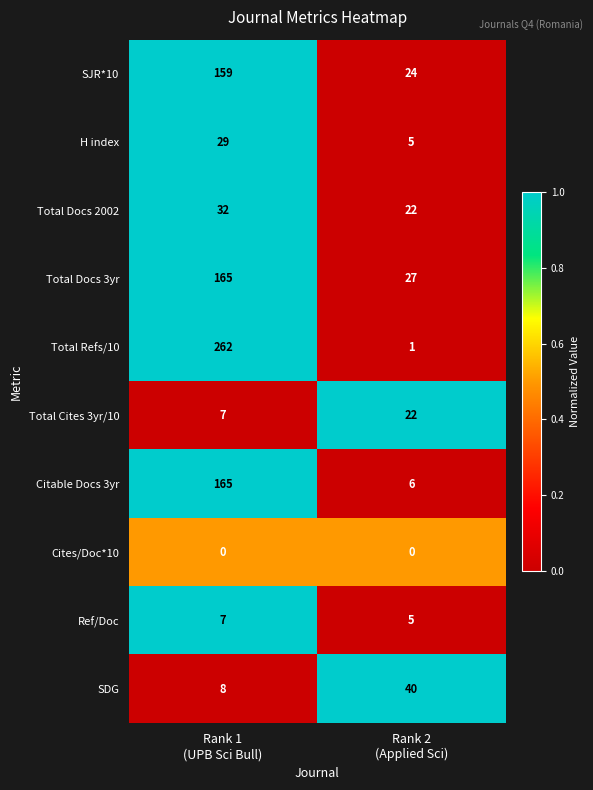

Which series has the largest total across all categories?

Total Refs/10